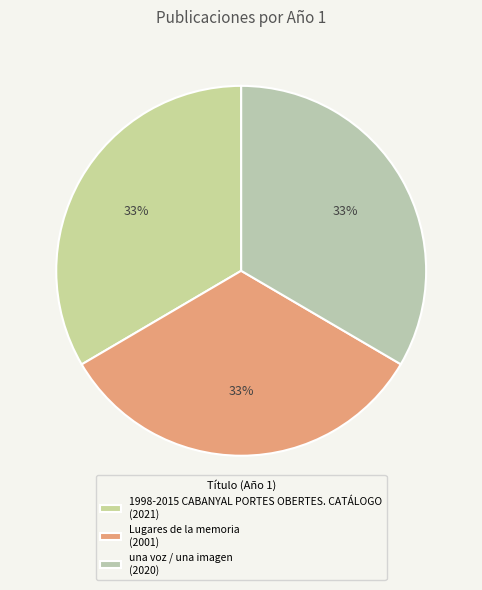

Combined, do una voz / una imagen and 1998-2015 CABANYAL PORTES OBERTES. CATÁLOGO account for over 50%?

Yes